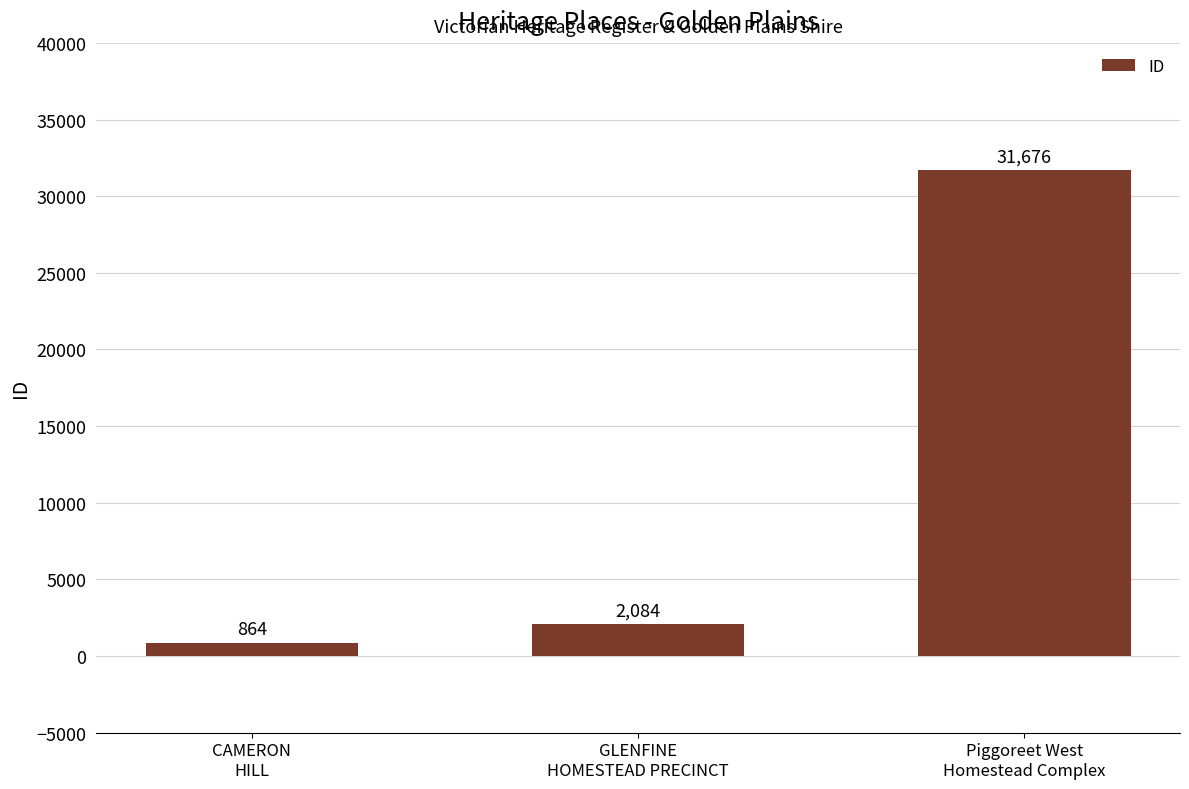

Reading left to right, transcribe all the data shown in this chart.

864	2084	31676